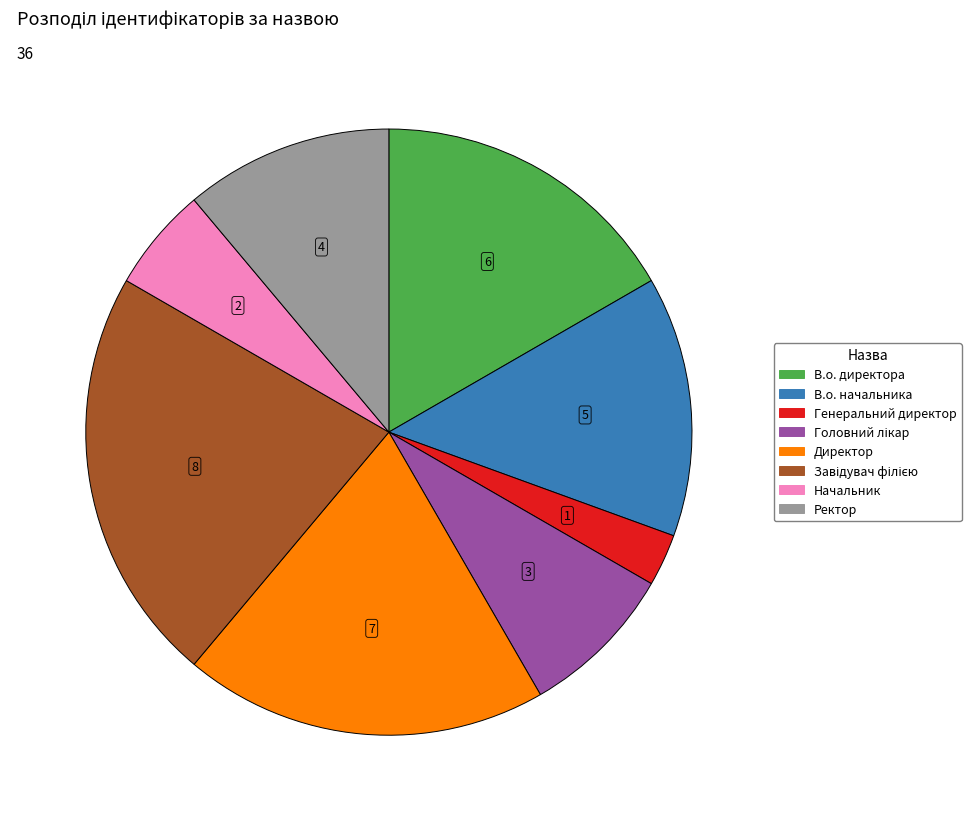

Do В.о. директора and Ректор together represent more than half of the pie?

No